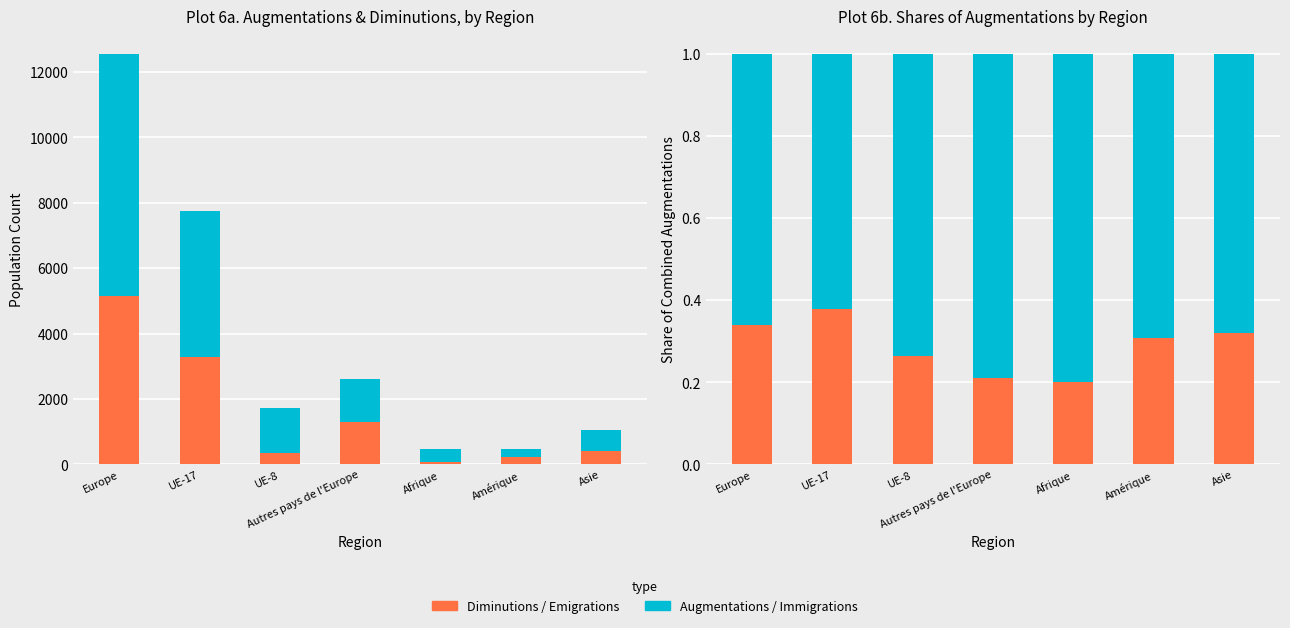

What is the lowest value of the Immigrations effectives series?

0.6